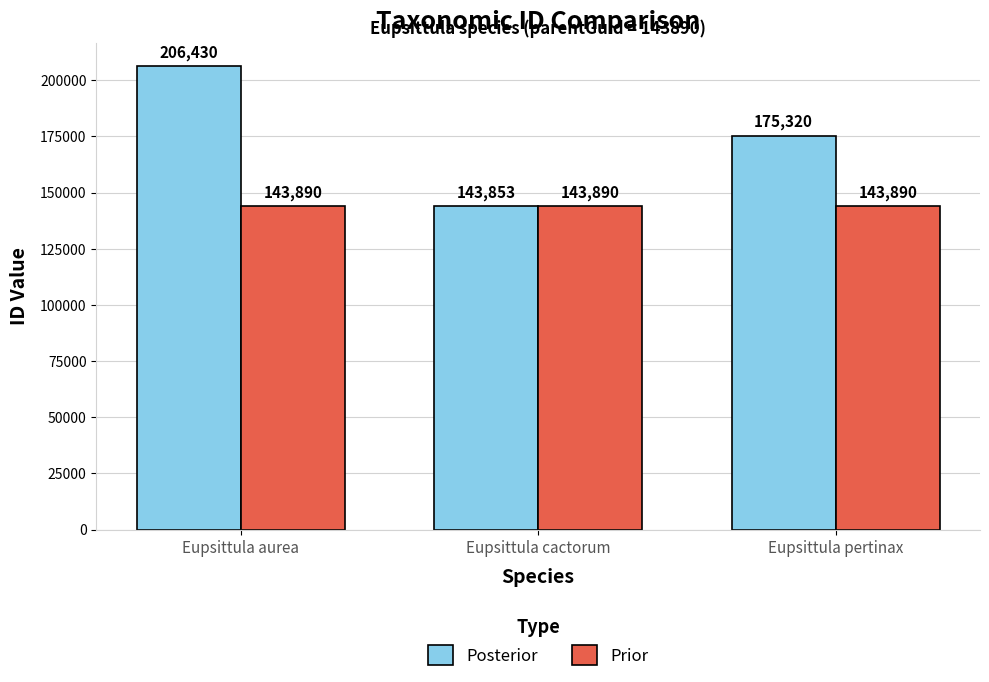

Count the number of categories in the chart.

3